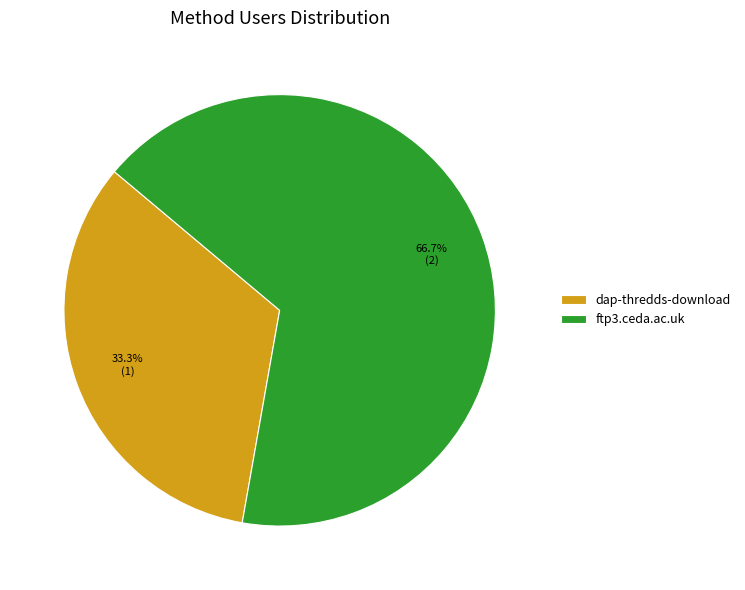

To the nearest percent, what percentage of the pie is ftp3.ceda.ac.uk?

67%